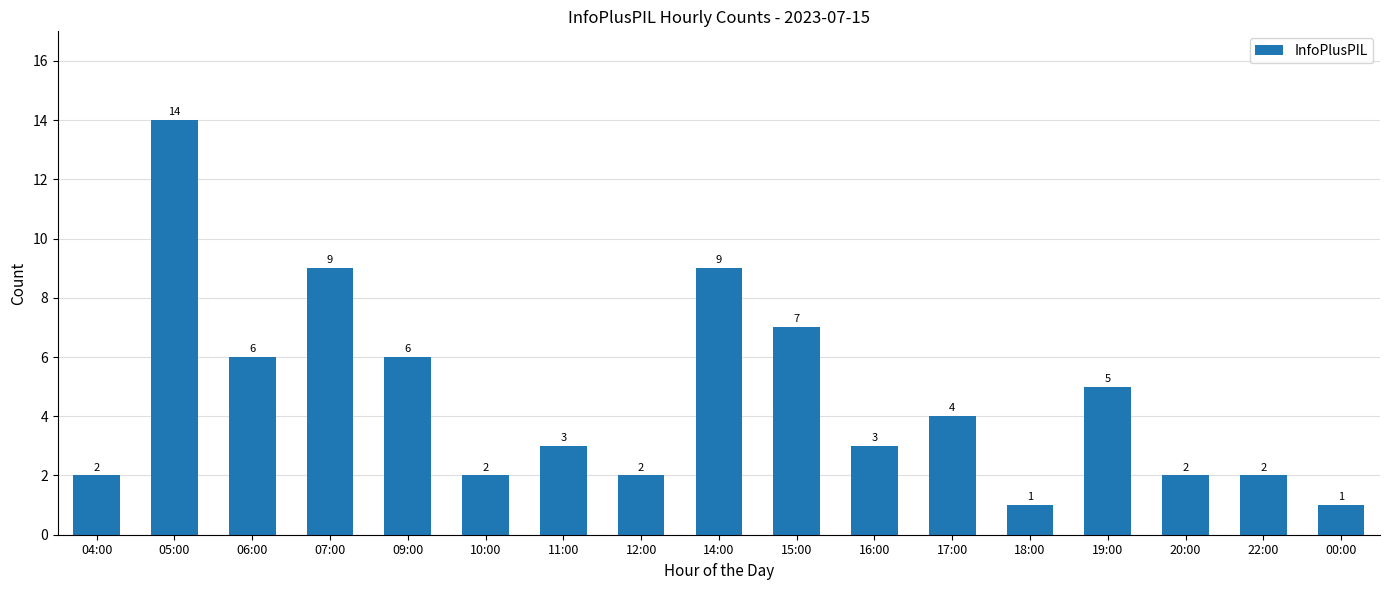

What is the sum of the values at 17:00 and 14:00?

13